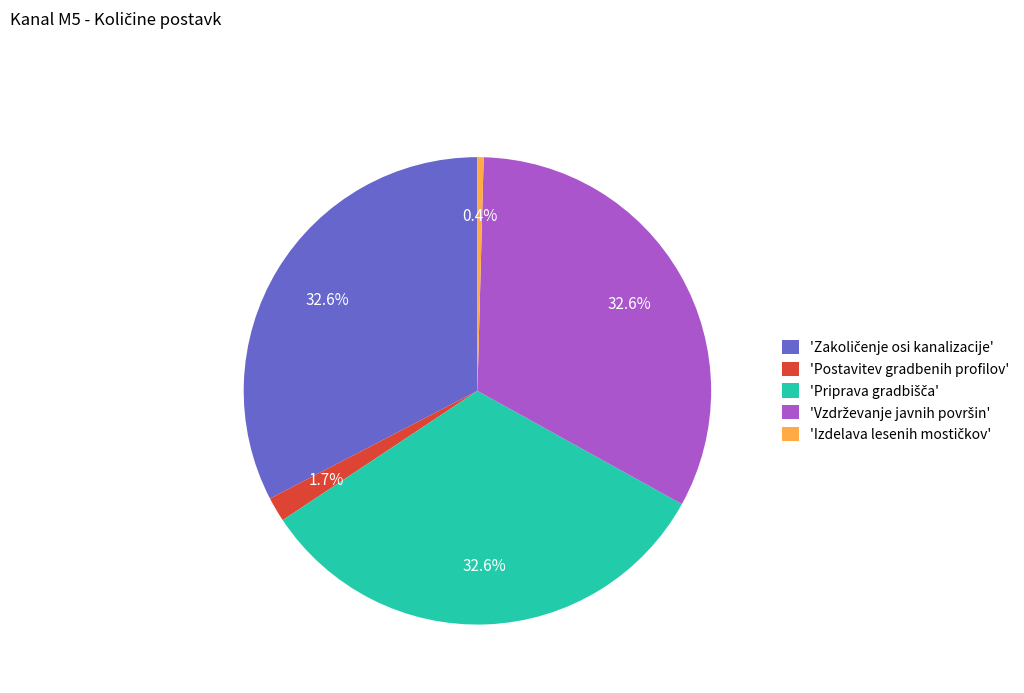

Is 'Postavitev gradbenih profilov' the majority of the pie?

No